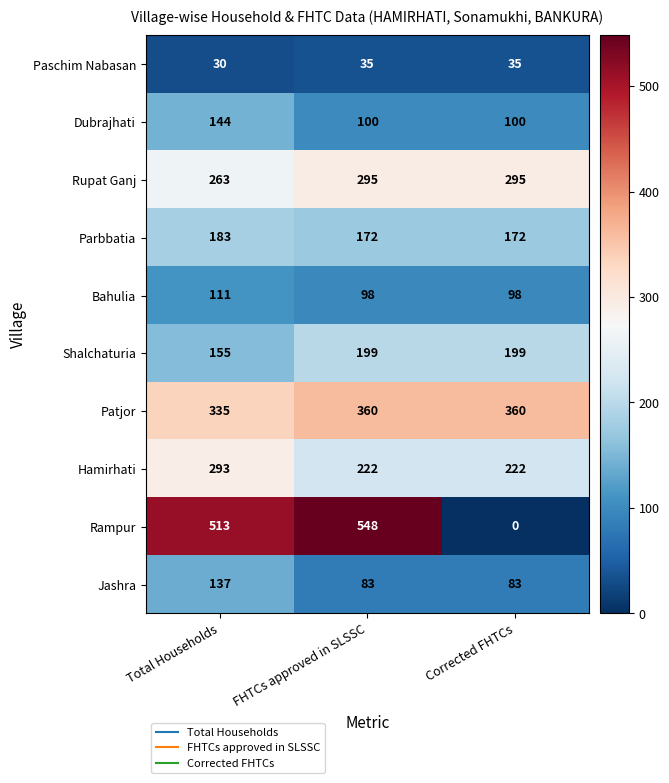

At which category is the sum across all series the highest?

Total Households